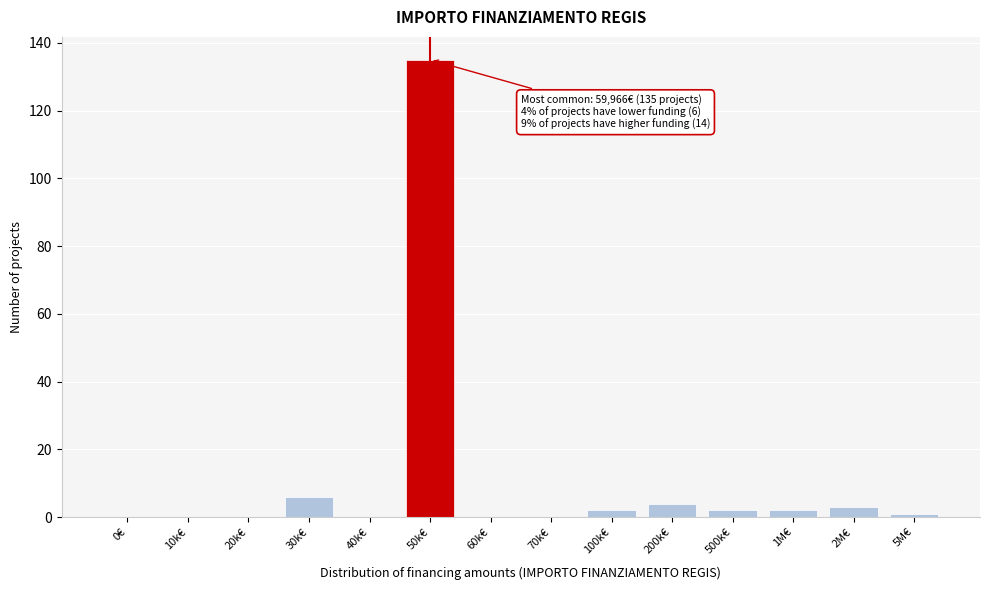

Reading left to right, what are all the values shown in this chart?

0€=0	10k€=0	20k€=0	30k€=6	40k€=0	50k€=135	60k€=0	70k€=0	100k€=2	200k€=4	500k€=2	1M€=2	2M€=3	5M€=1